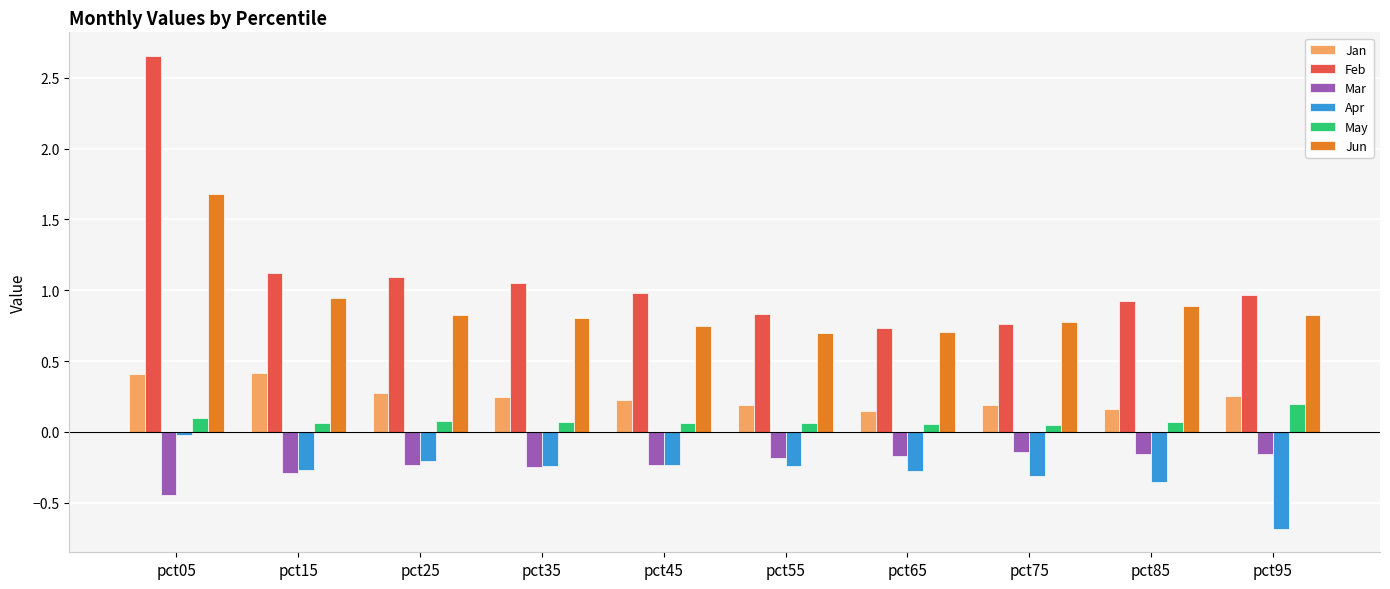

Which category has the highest value across all series?

pct05